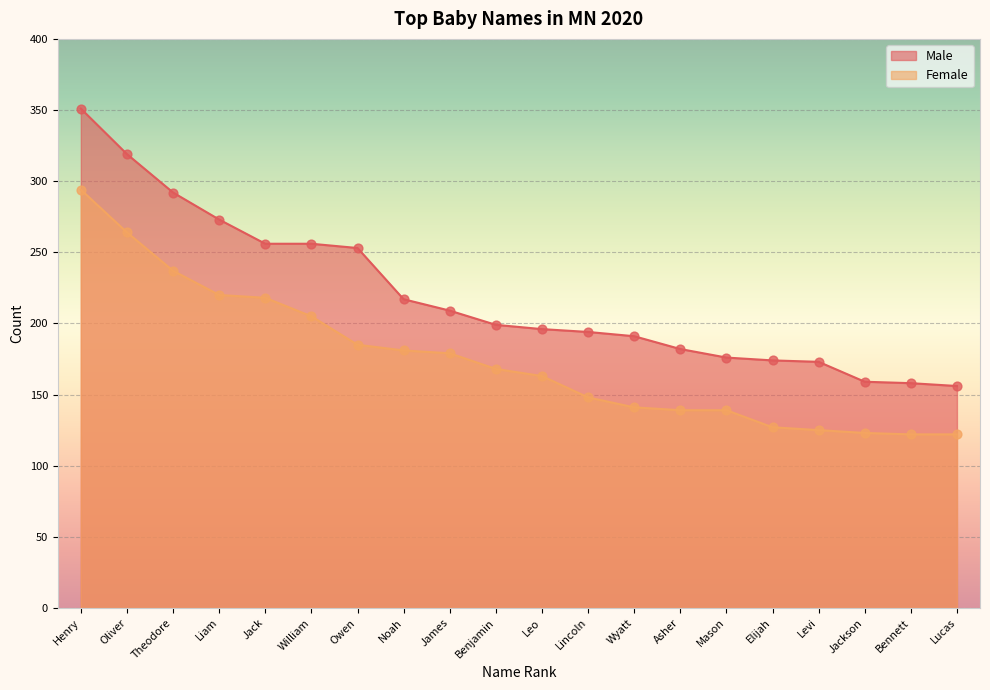

Which series reaches the maximum Y coordinate?

Male